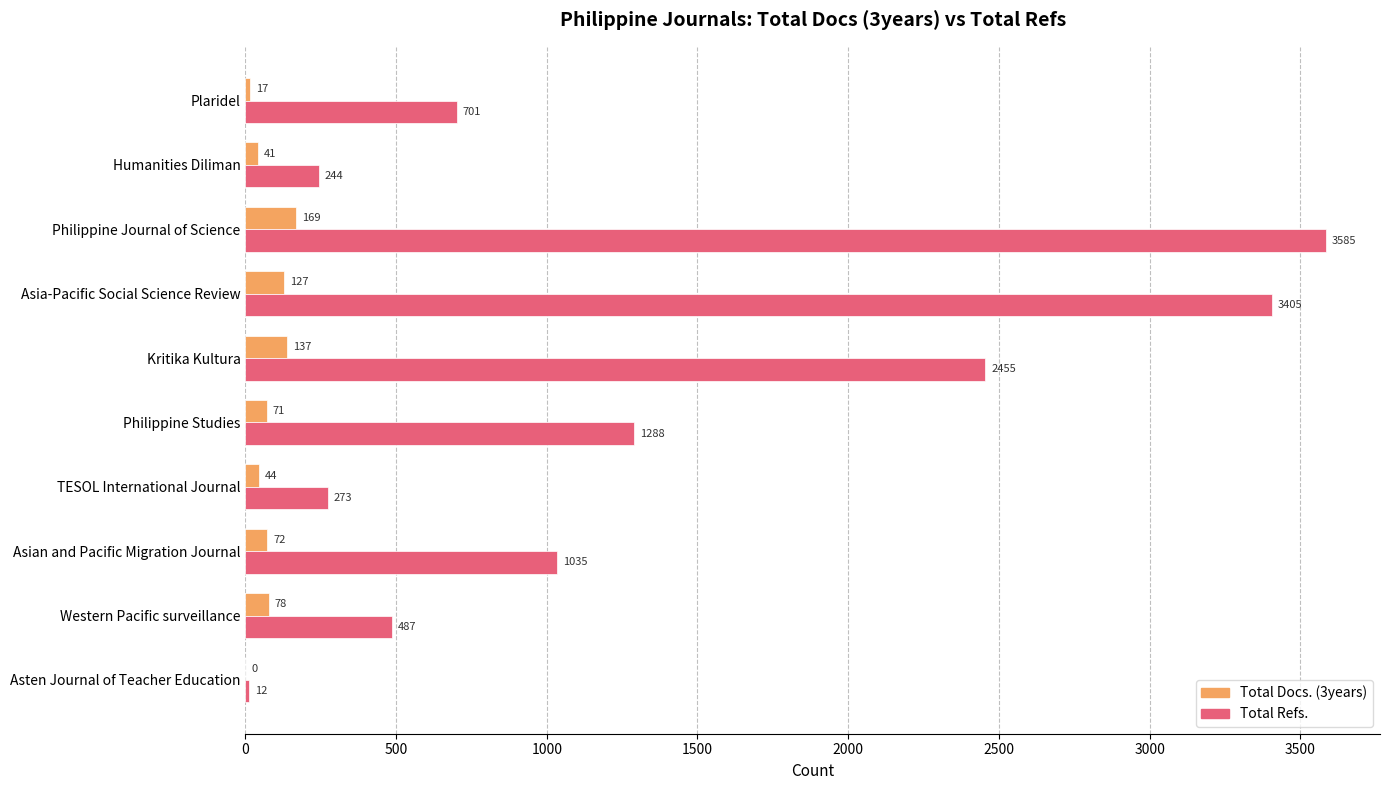

Which series changed the most between Kritika Kultura and TESOL International Journal?

Total Refs.